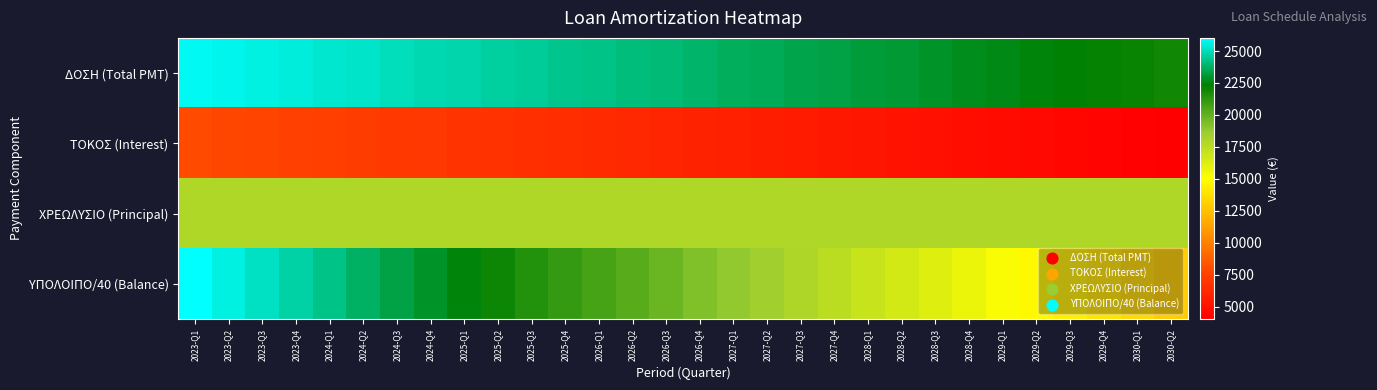

Which label corresponds to the largest value in the chart?

2023-Q1